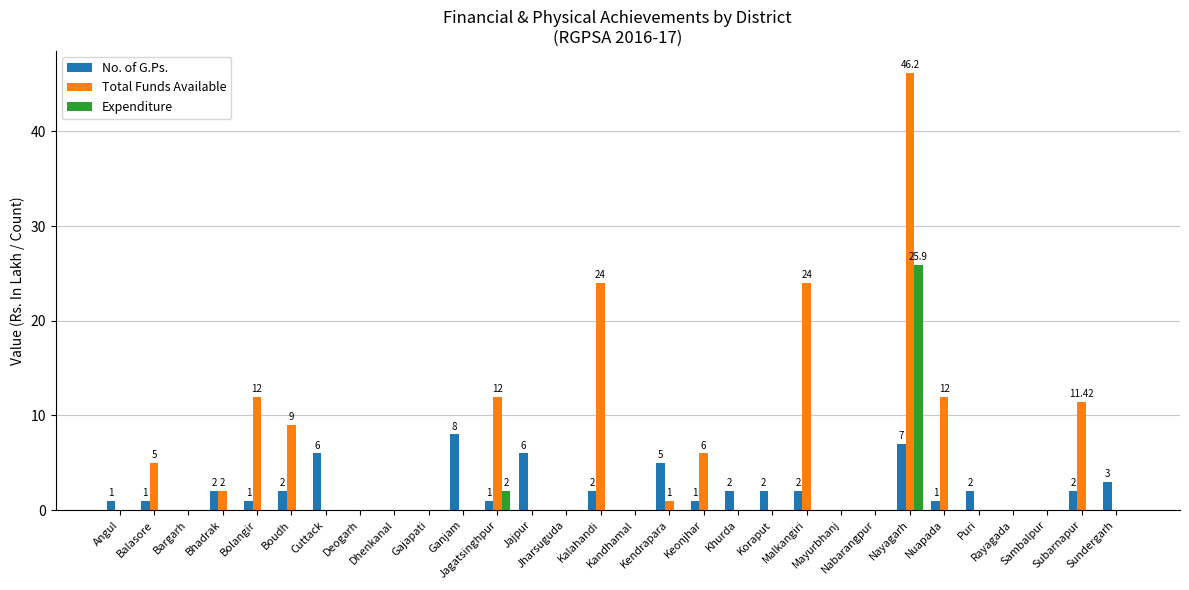

Which series changed the most between Angul and Nuapada?

Total Funds Available